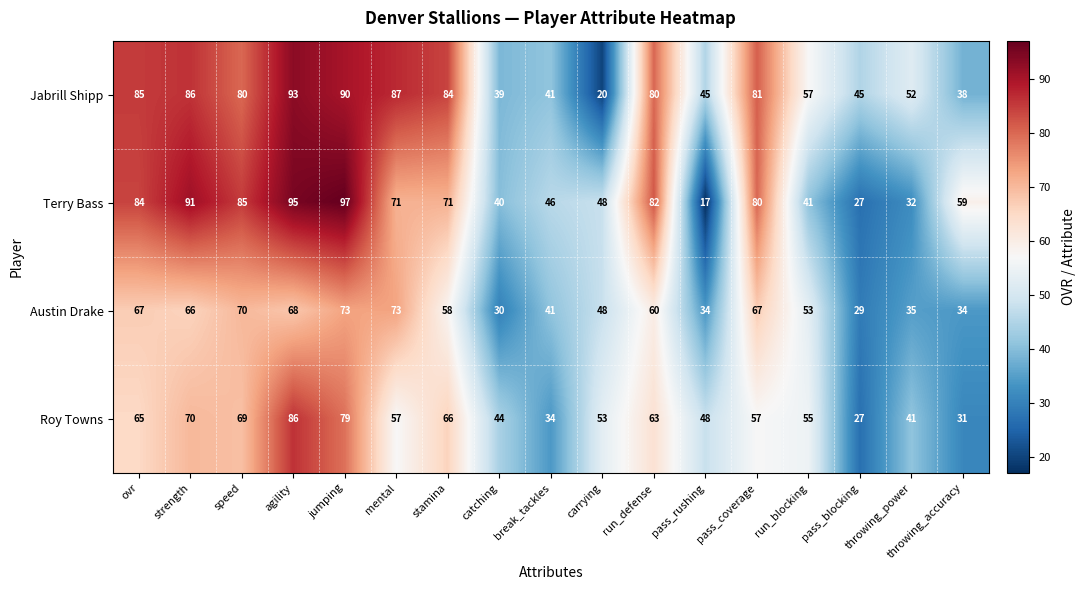

What is the difference between the highest and lowest values at pass_blocking?

18